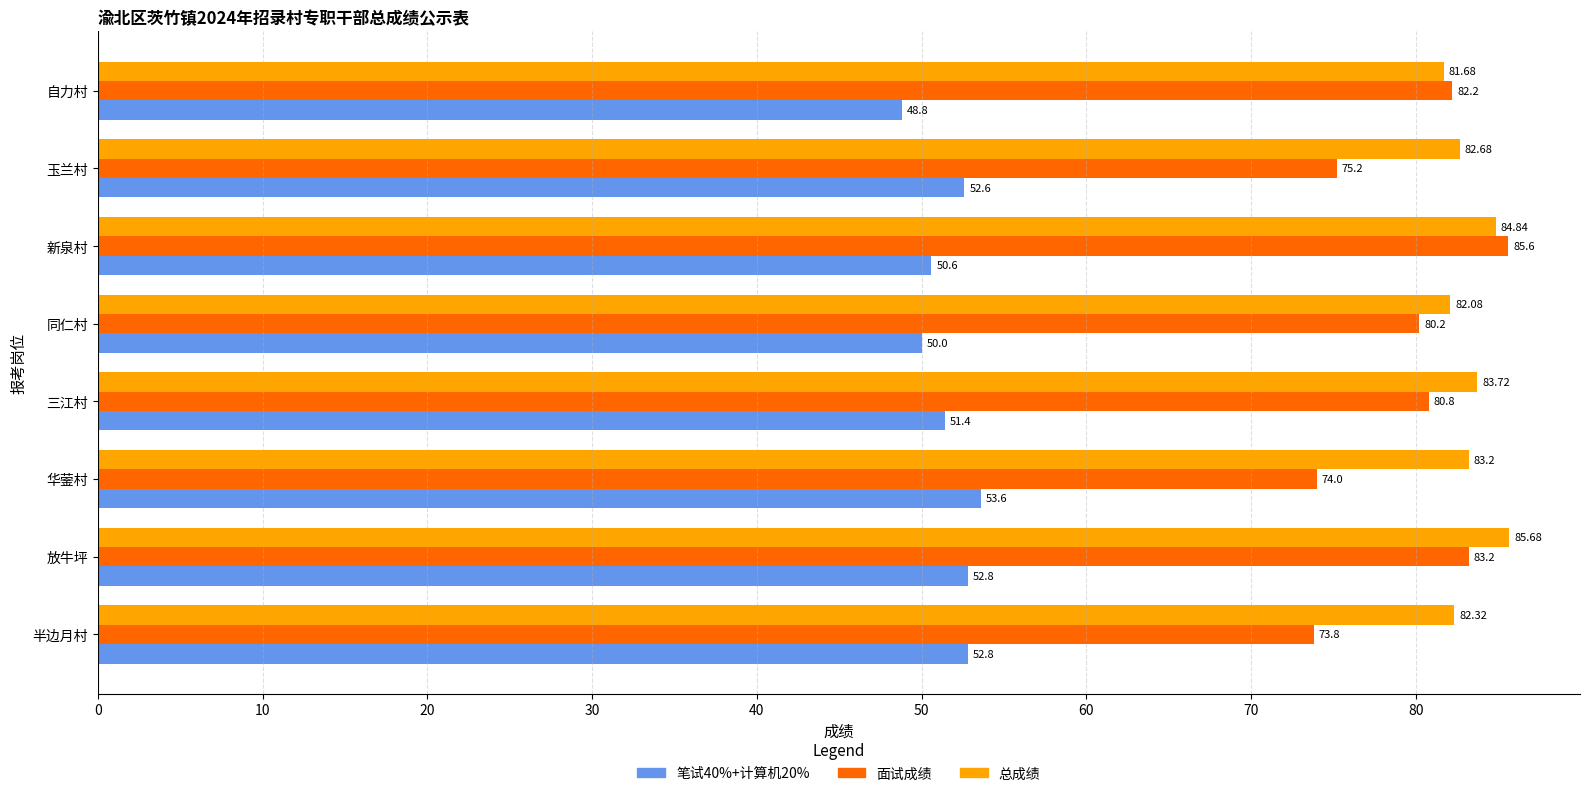

Rank the series at 玉兰村 from highest to lowest value.

总成绩, 面试成绩, 笔试40%+计算机20%